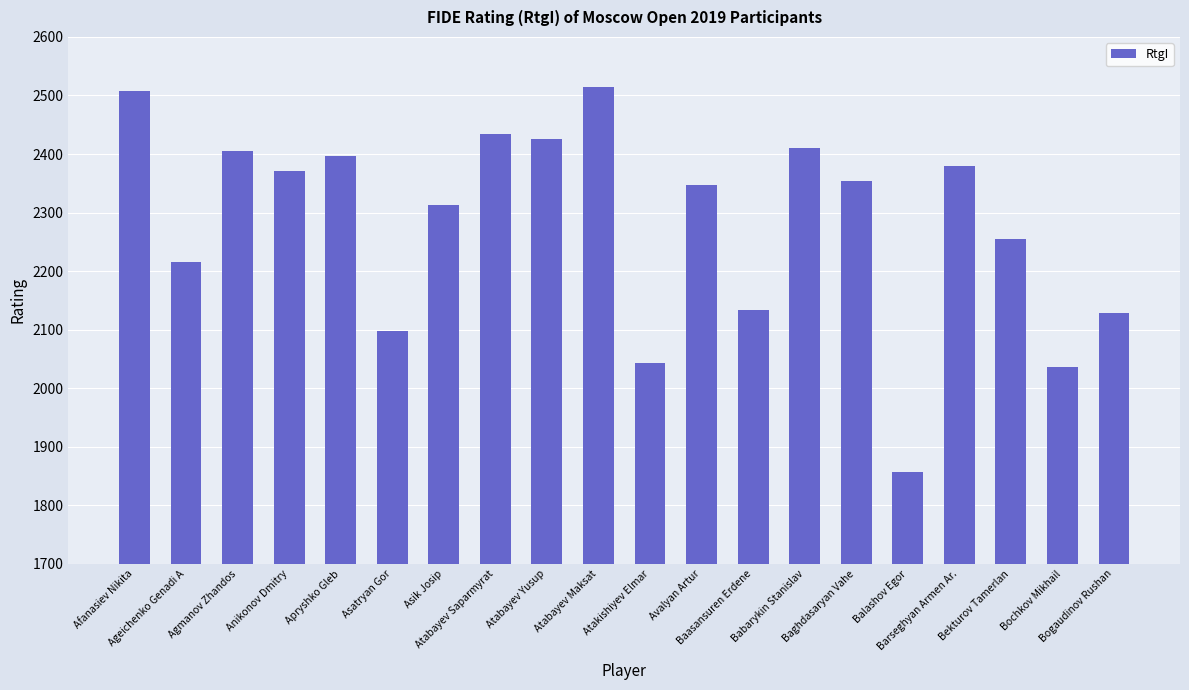

What is the change in value from Agmanov Zhandos to Avalyan Artur?

-58